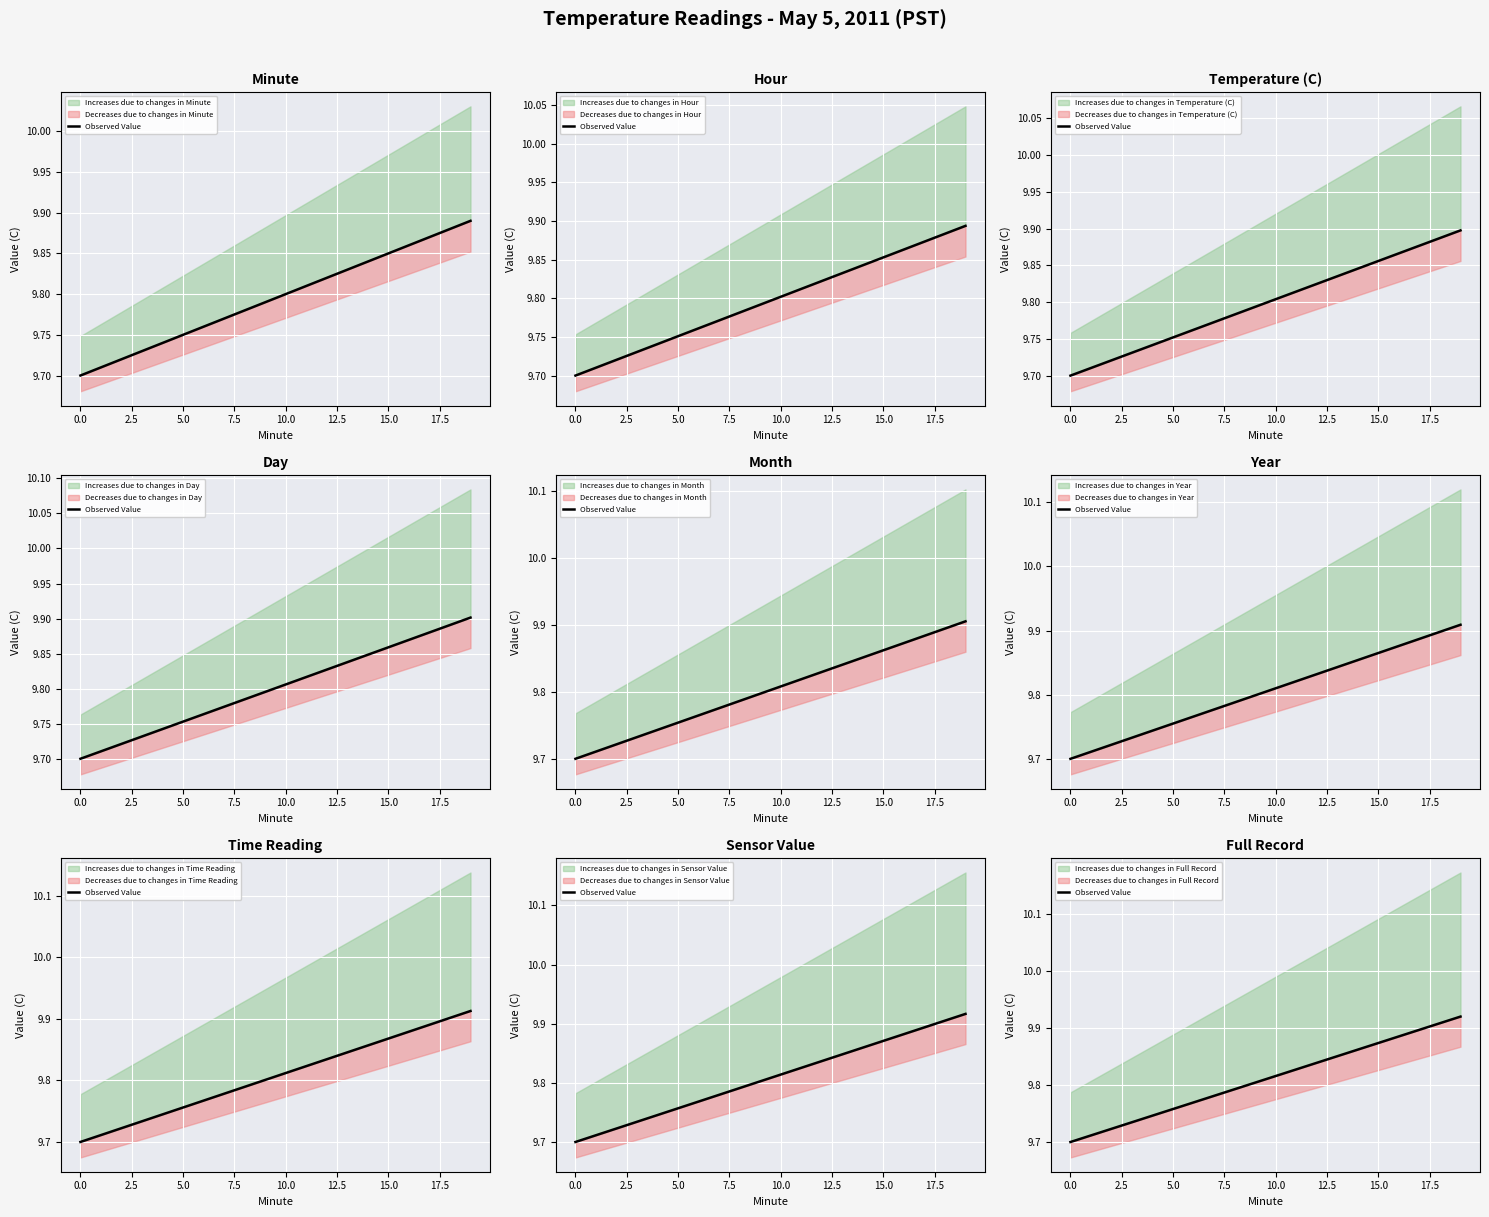

What is the label of the 6th point from the right?

14